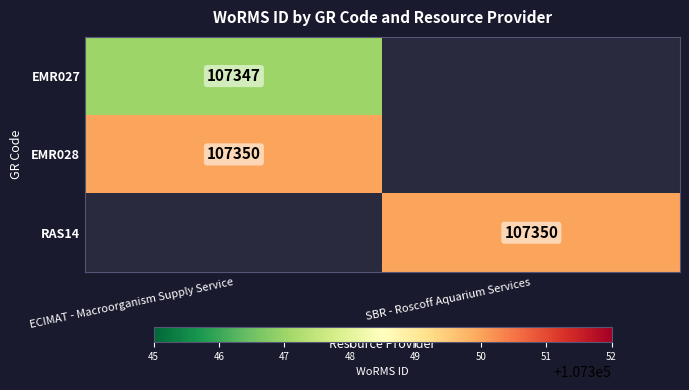

Is it true that RAS14 equals 107350 at SBR - Roscoff Aquarium Services?

True